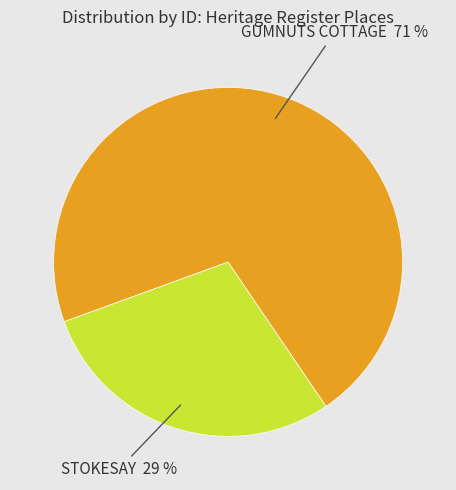

Between STOKESAY and GUMNUTS COTTAGE, which is larger?

GUMNUTS COTTAGE